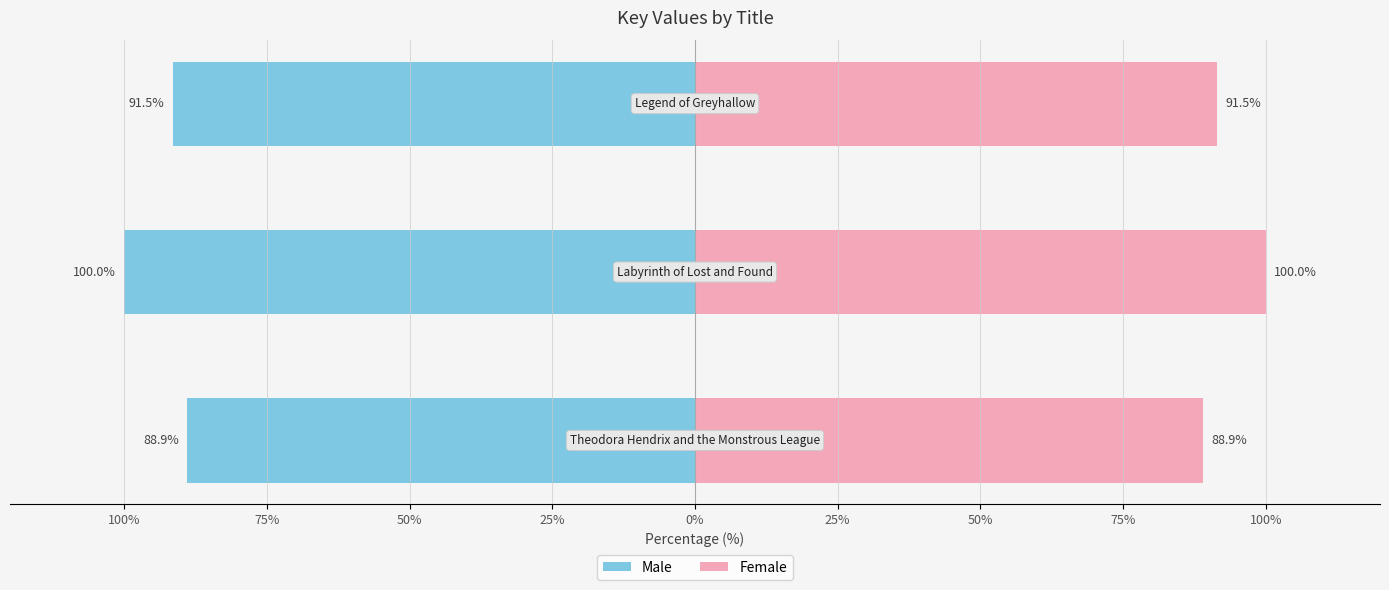

Is it true that Male equals -100.0 at 75%?

True